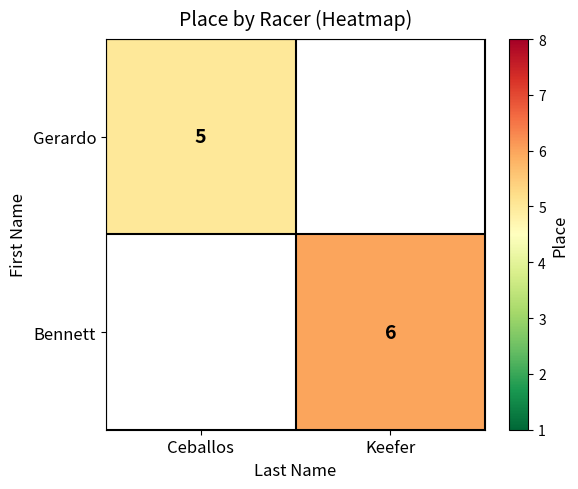

The Bennett series shows 6 at Keefer. True or false?

True